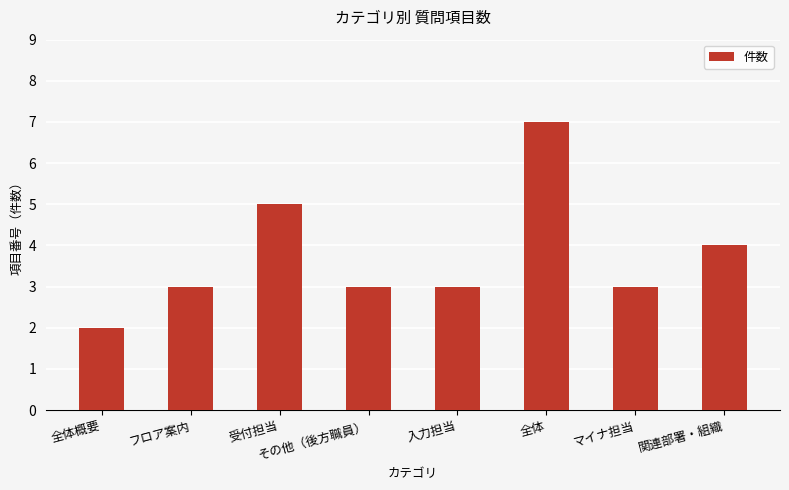

Read the value at 関連部署・組織.

4